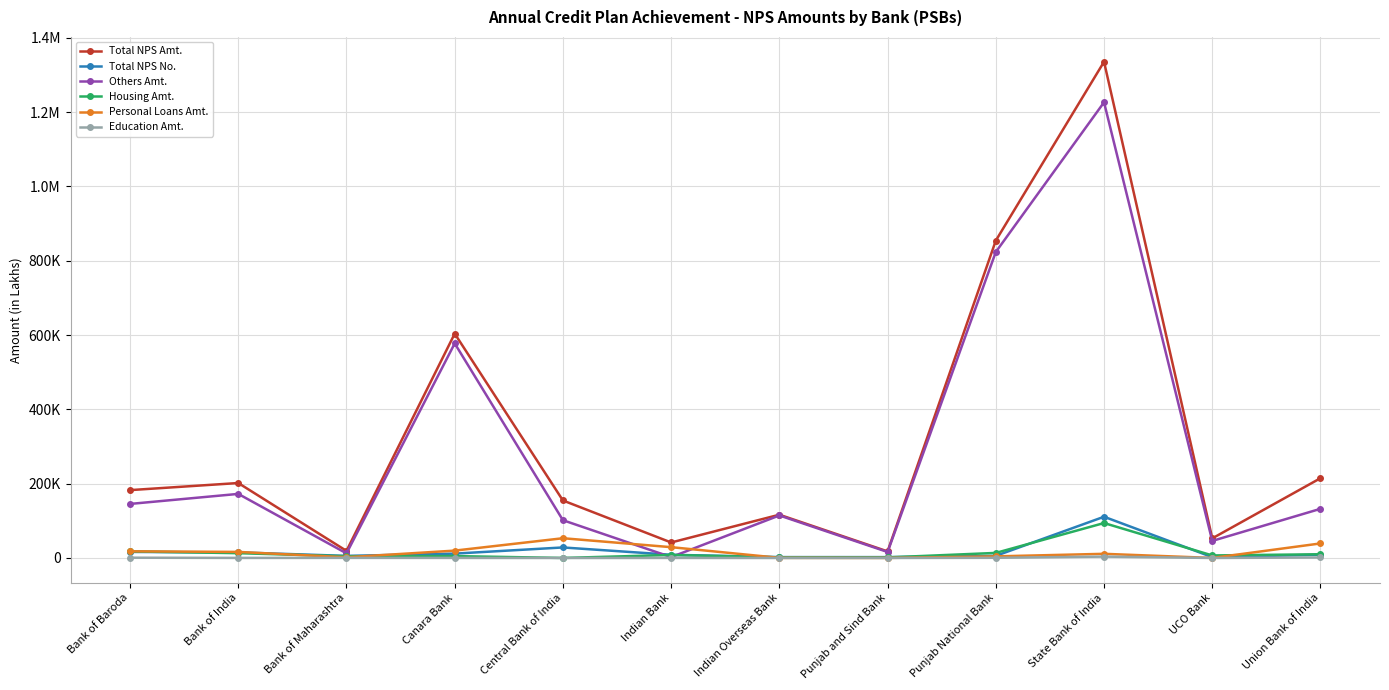

Does the chart have visible grid lines?

Yes